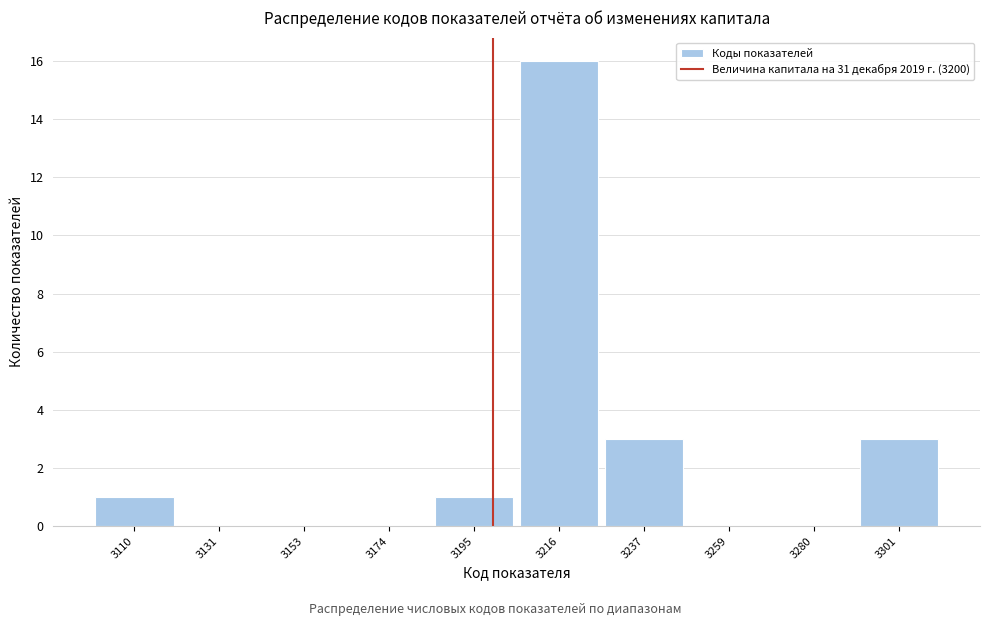

What is the height of the bar covering 3225 to 3250 on the x-axis? Neither the bar edges nor the heights are printed on the chart, so give them approximately, as read against the axes.

3